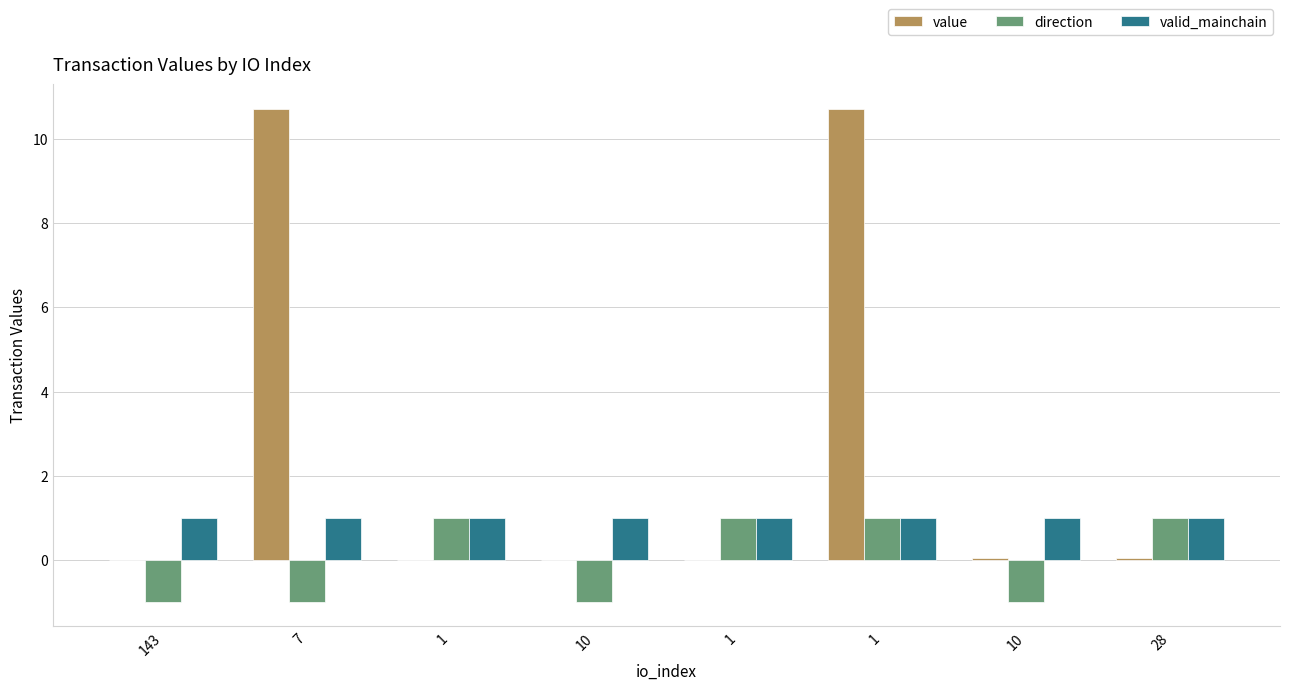

Between 1 and 10, which series saw the biggest shift?

direction